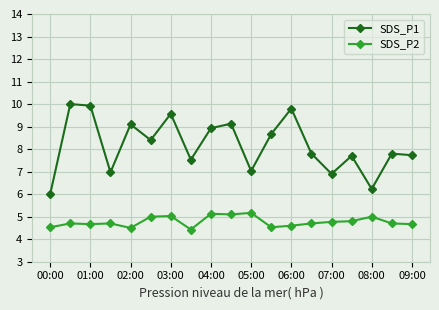

What is the value of the SDS_P2 point at the 11th from the left?

5.2